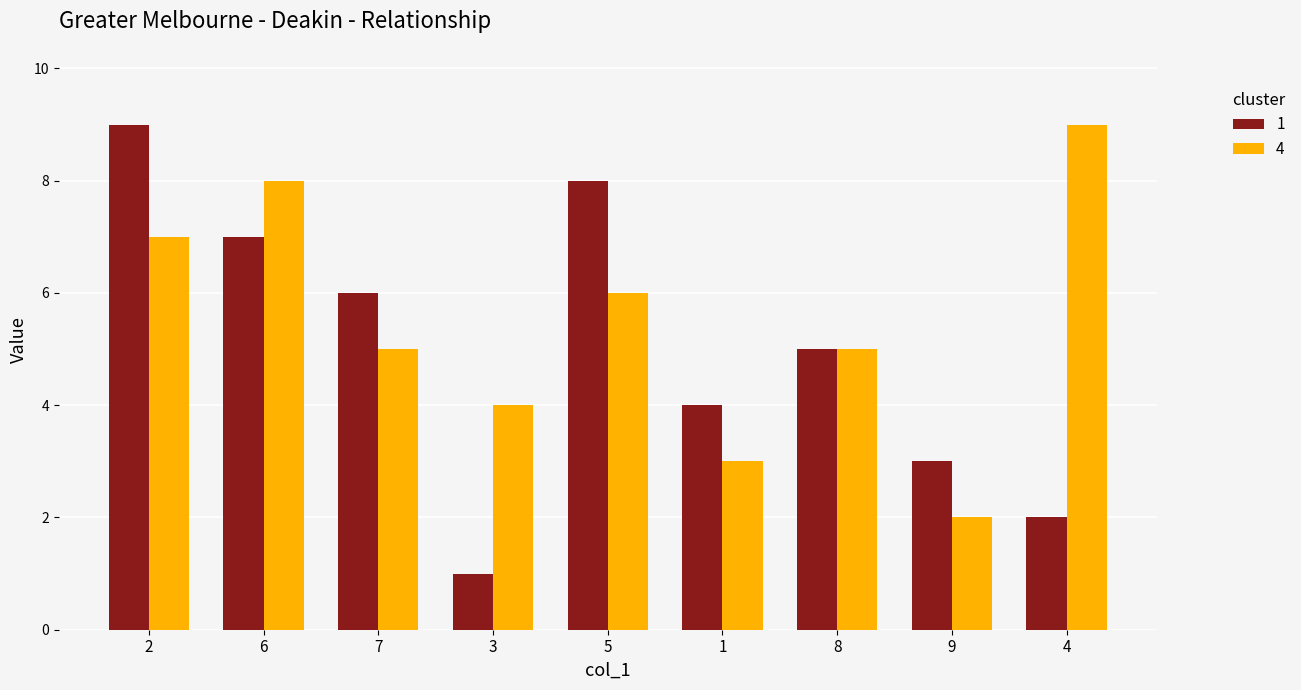

Which category has the lowest value in the 1 series?

3